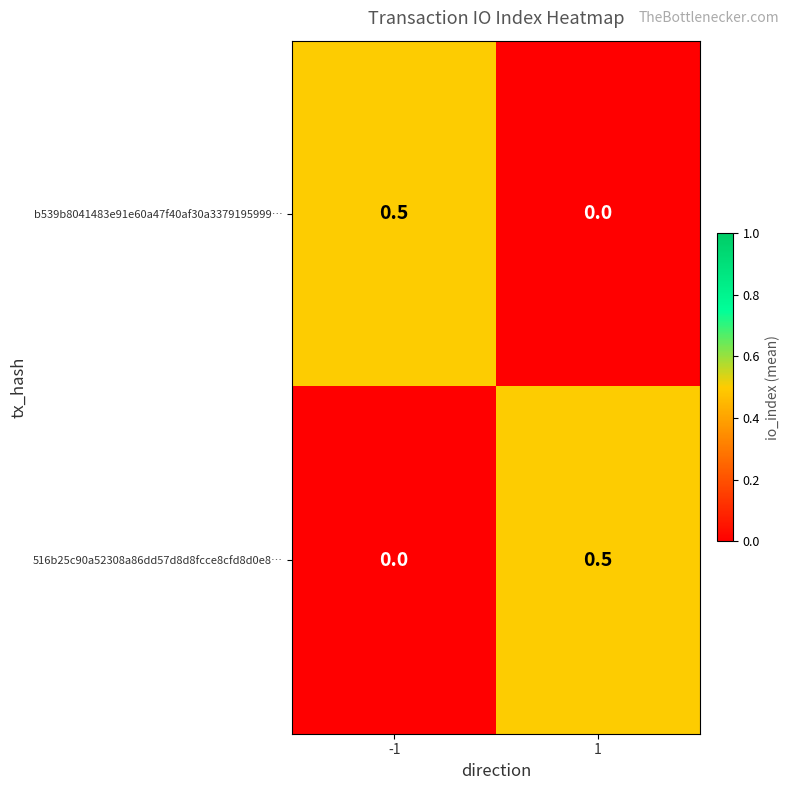

Is the value of b539b8041483e91e60a47f40af30a3379195999… at 1 greater than the value of 516b25c90a52308a86dd57d8d8fcce8cfd8d0e8… at 1?

No